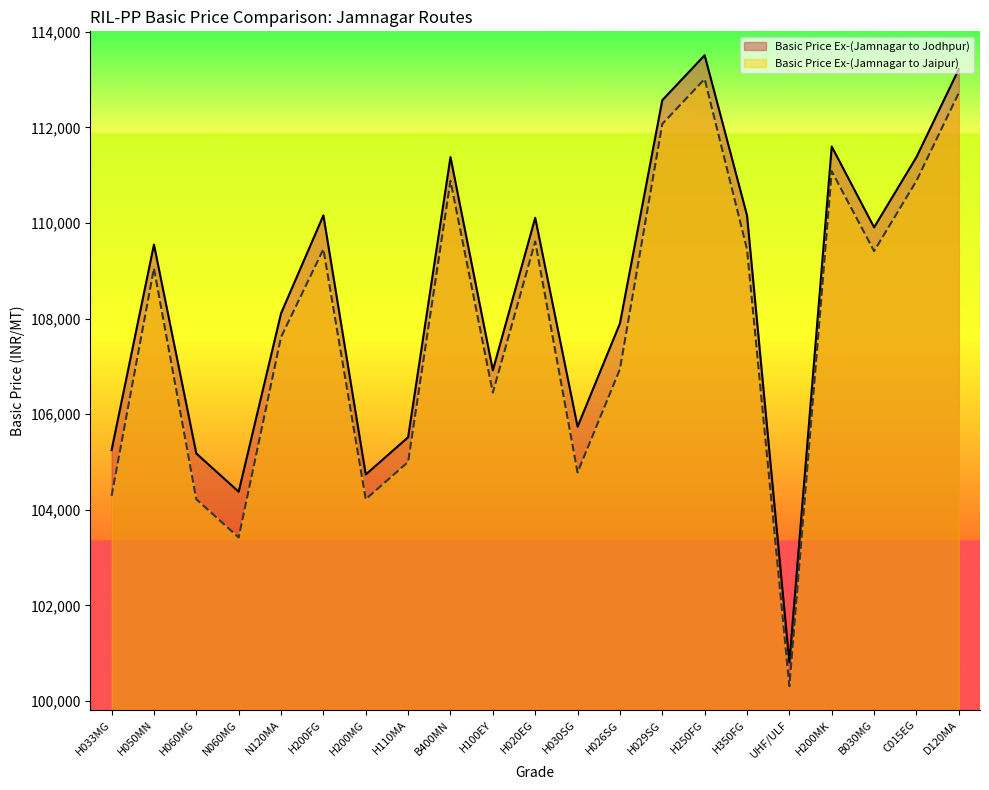

Rank the series at H110MA from highest to lowest value.

Basic Price Ex-(Jamnagar to Jodhpur), Basic Price Ex-(Jamnagar to Jaipur)